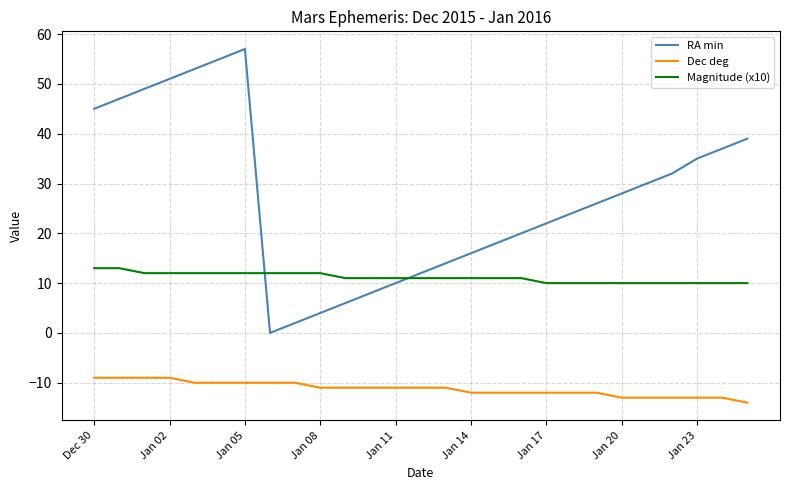

Which series has the largest total across all categories?

RA min